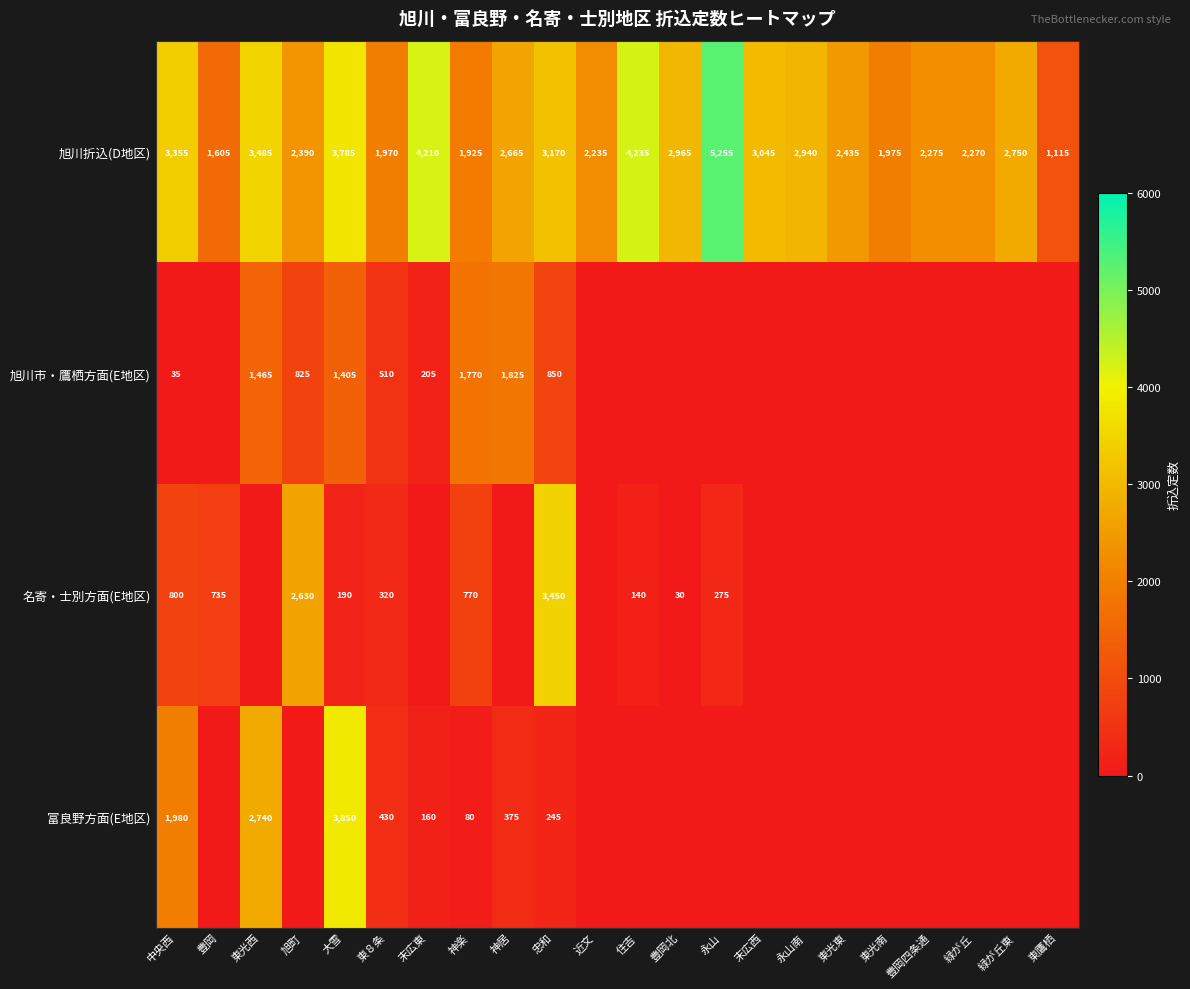

Is it true that 富良野方面(E地区) equals 3850 at 大雪?

True